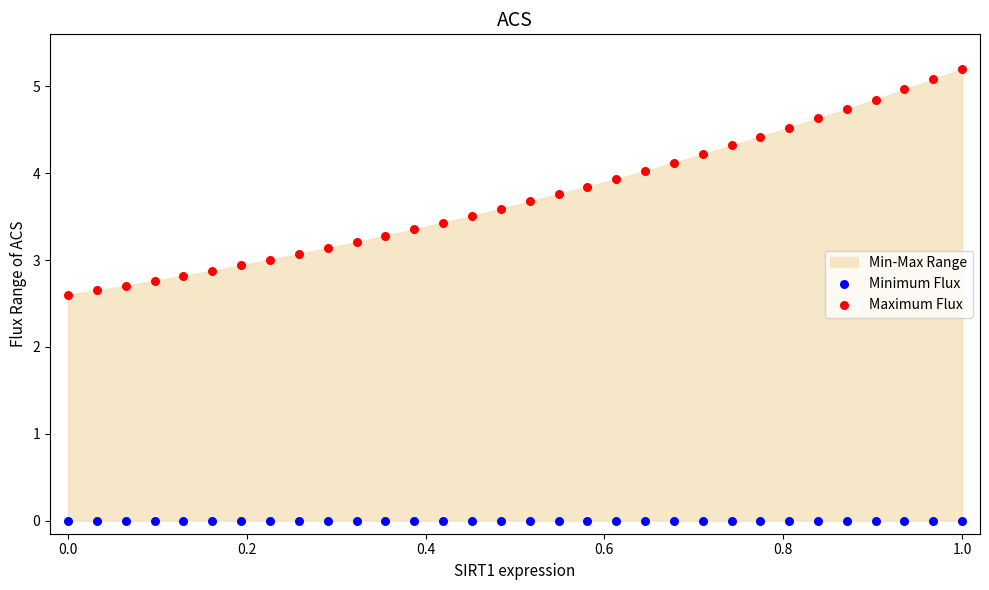

Which series reaches the minimum Y coordinate?

Minimum Flux